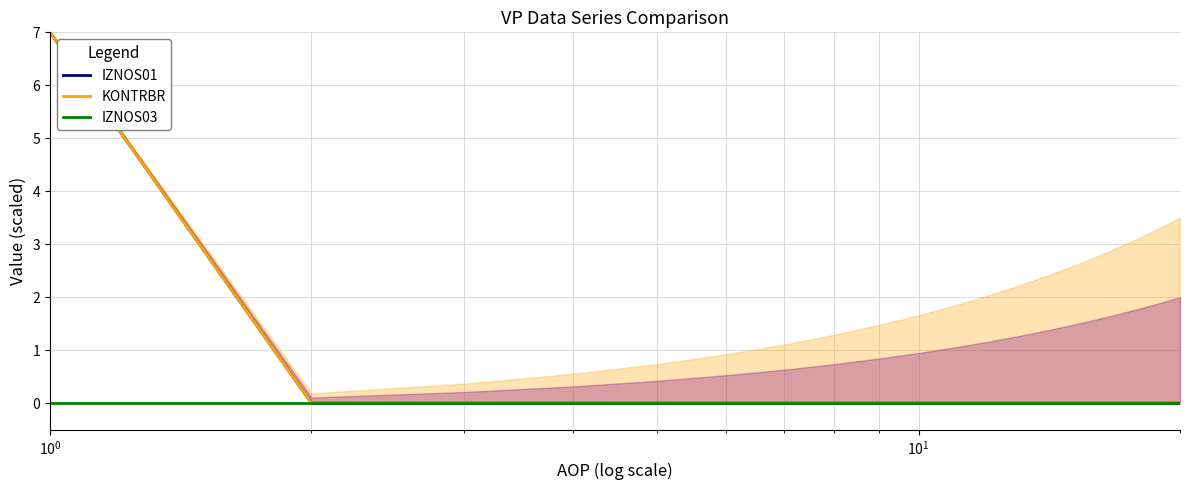

Does the chart have visible grid lines?

Yes